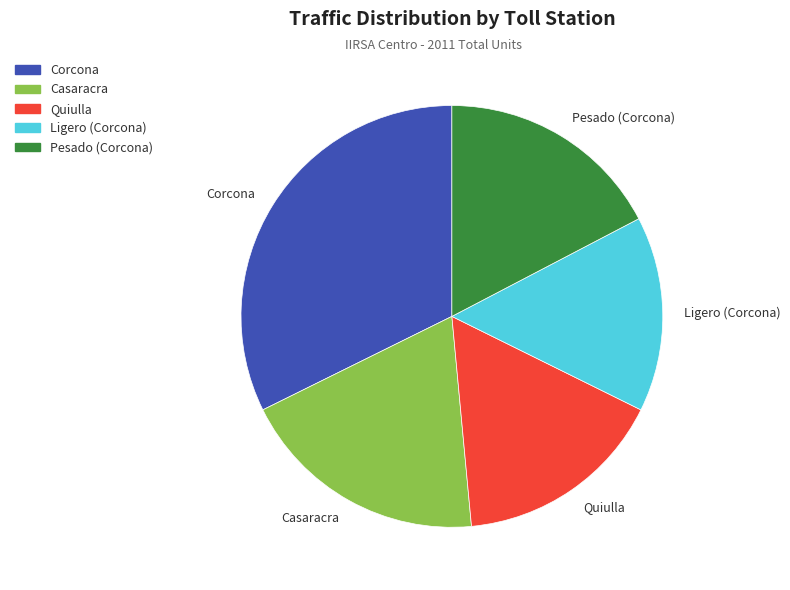

Is it true that Quiulla is 7% of the pie?

False